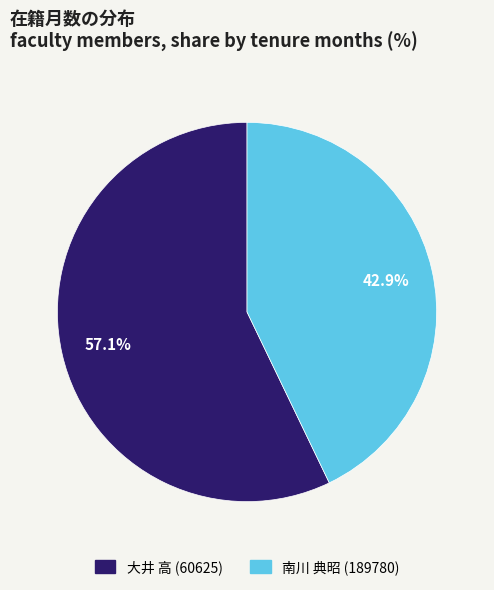

True or false: 南川 典昭 (189780) accounts for 43% of the total.

True